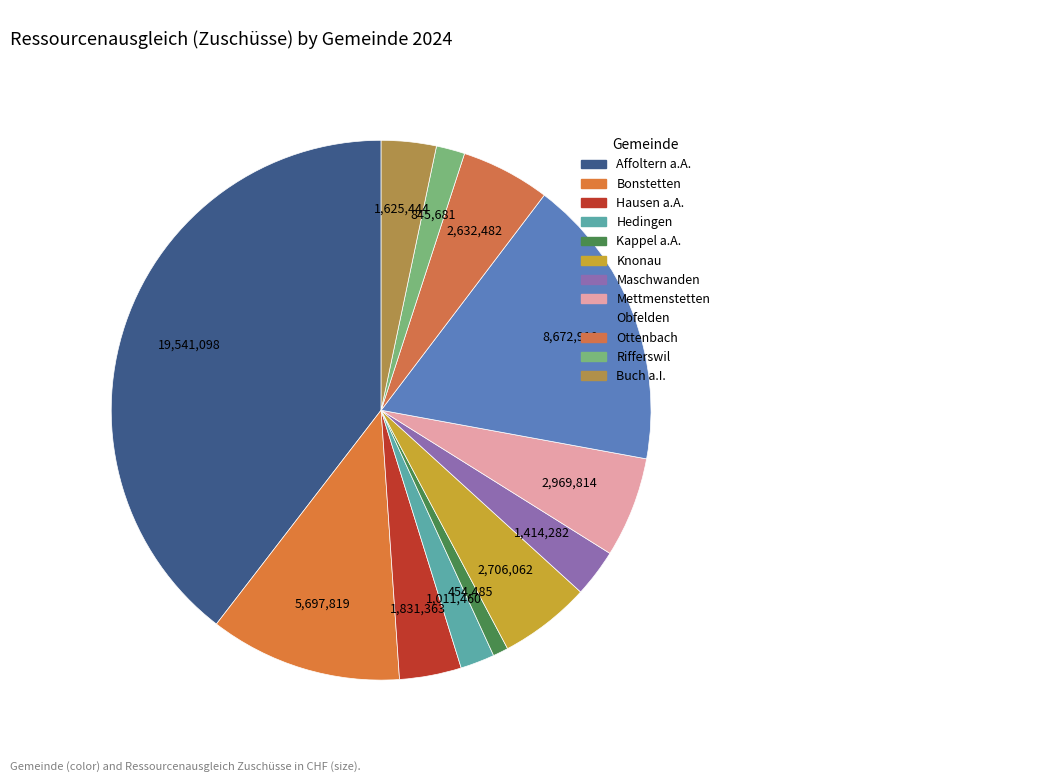

Count the number of slices in the pie.

12